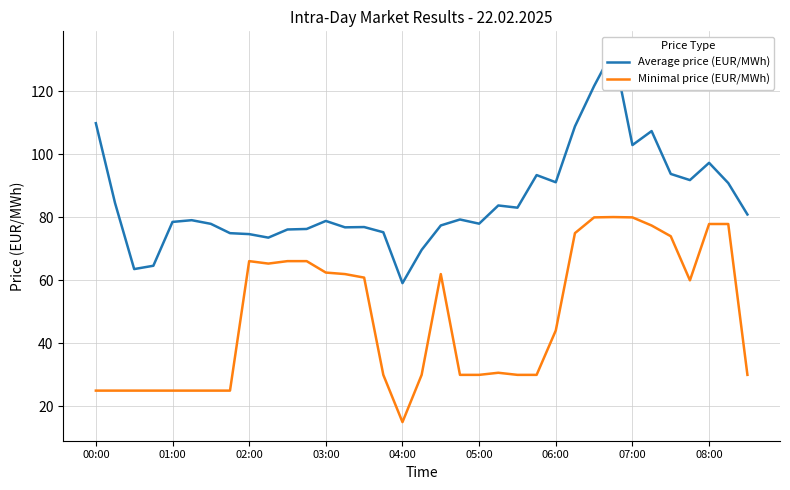

Reading left to right, what are all the values shown in this chart?

Average price (EUR/MWh): 109.9	84.6	63.6	64.6	78.6	79.1	78.0	75.0	74.7	73.6	76.2	76.3	78.9	76.8	76.9	75.3	59.1	69.7	77.4	79.3	78.0	83.8	83.1	93.4	91.2	108.9	121.7	133.2	103.0	107.4	93.8	91.8	97.3	90.9	80.9
Minimal price (EUR/MWh): 25.0	25.0	25.0	25.0	25.0	25.0	25.0	25.0	66.1	65.3	66.1	66.1	62.5	62.0	60.9	30.0	15.0	30.0	62.0	30.0	30.0	30.7	30.0	30.0	44.1	75.0	80.0	80.1	80.0	77.4	74.0	60.0	77.9	77.9	30.0